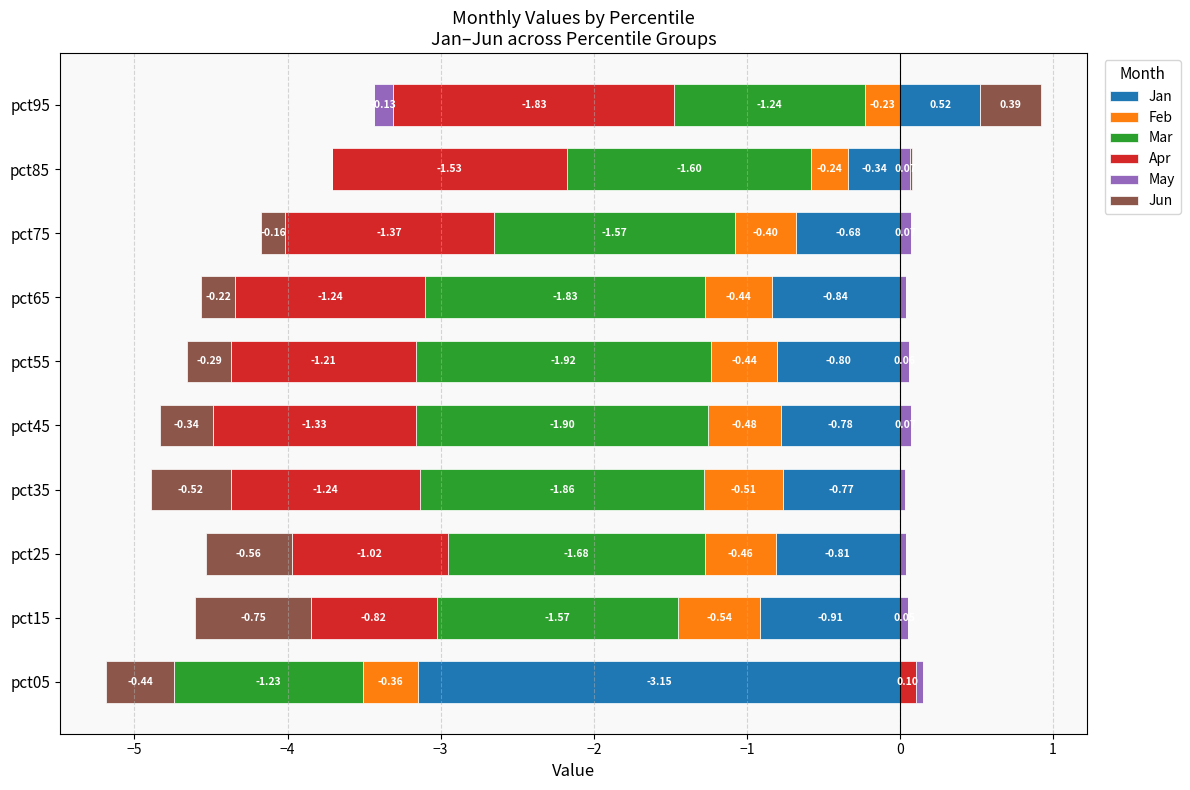

How many values in the Jun series exceed 0?

2